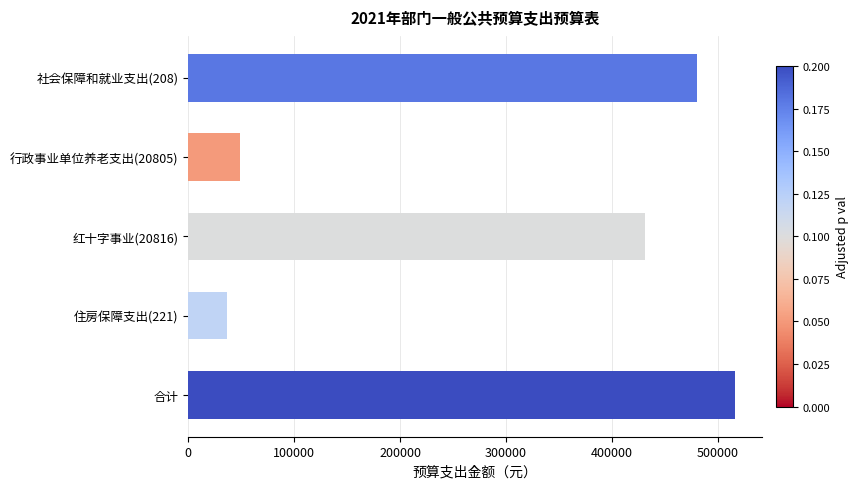

Reading top to bottom, list all the values displayed in this chart.

480148	48564	431584	36201	516349